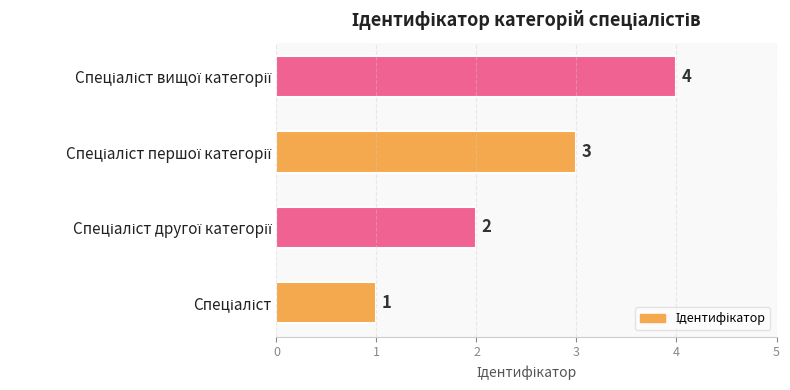

What is the maximum value shown in the chart?

4